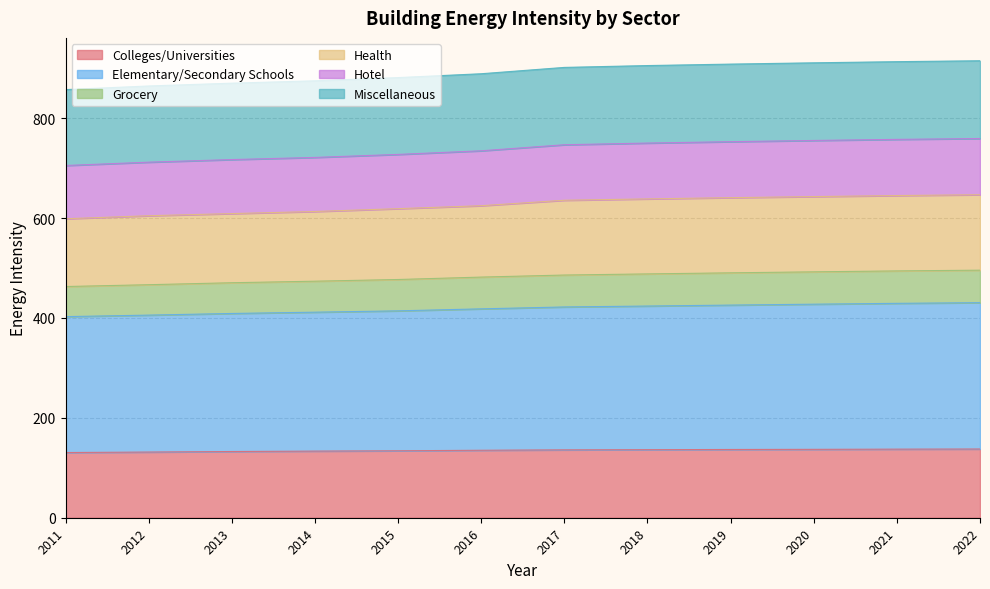

True or false: Health and Grocery cross at least once.

False